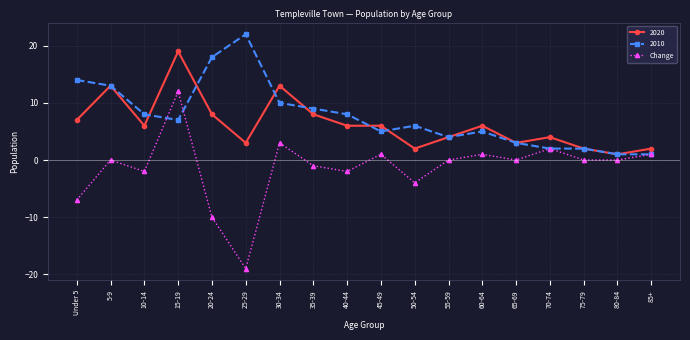

True or false: 2010 has a value of 4 at 30-34.

False